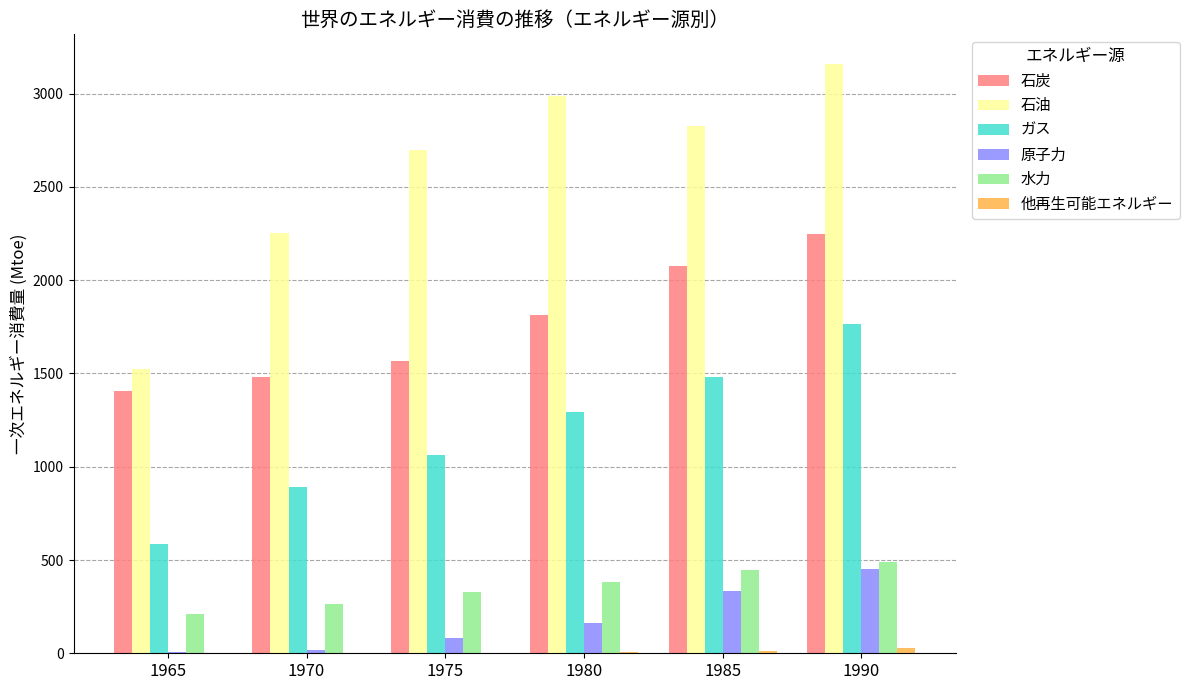

Is it true that 石炭 equals 2410.0 at 1975?

False